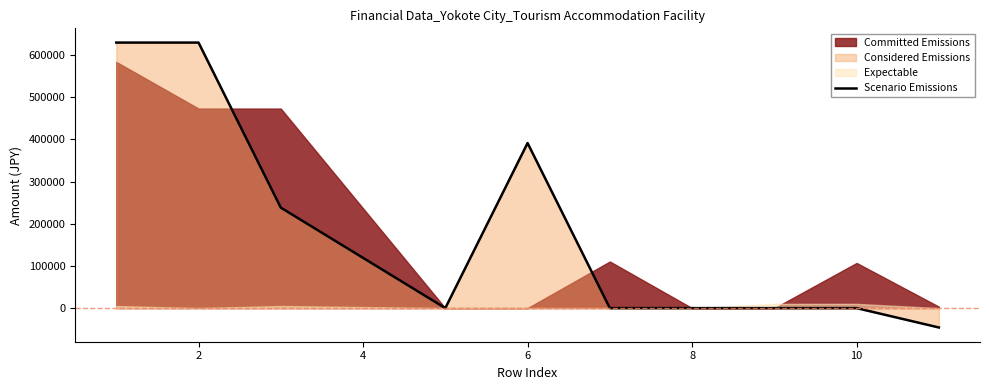

The value of Scenario Emissions at 10 is -297020. True or false?

False